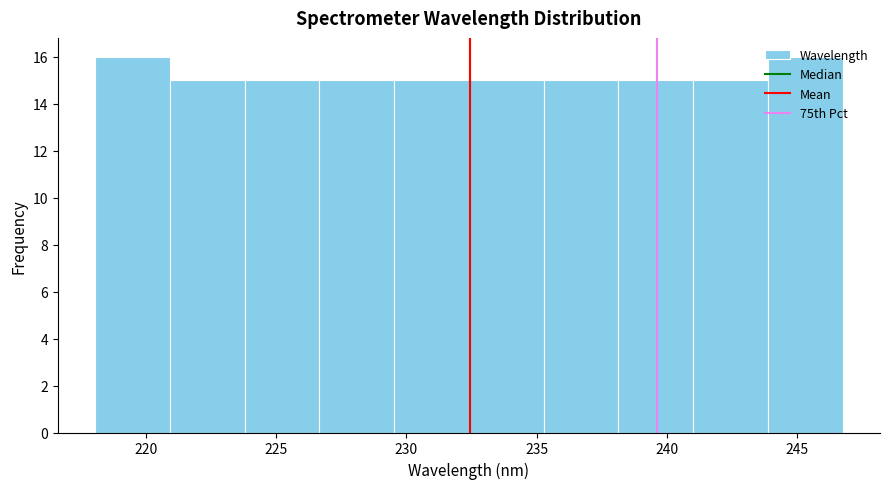

Reading left to right, transcribe this chart: for each bar, give the range it covers on the x-axis and its height. Neither the bar edges nor the heights are printed on the chart, so give them approximately, as read against the axes.

218.0 to 221.0: 16
221.0 to 224.0: 15
224.0 to 226.5: 15
226.5 to 229.5: 15
229.5 to 232.5: 15
232.5 to 235.5: 15
235.5 to 238.0: 15
238.0 to 241.0: 15
241.0 to 244.0: 15
244.0 to 246.5: 16